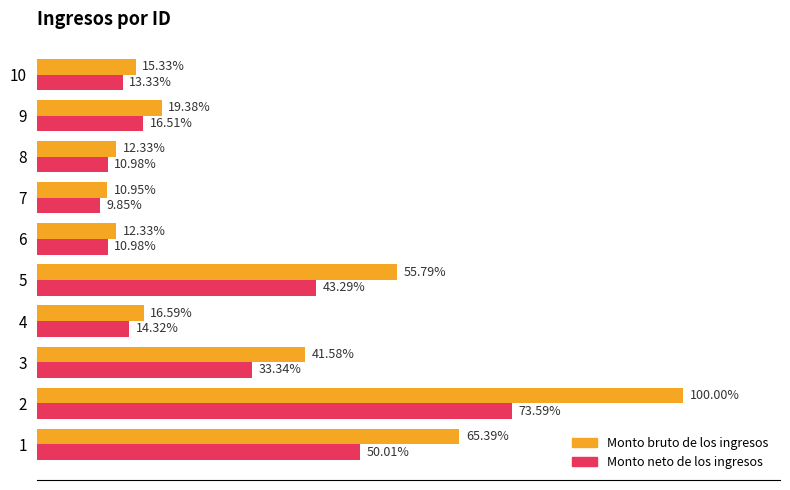

What are all the series names shown in the legend?

Monto bruto de los ingresos, Monto neto de los ingresos